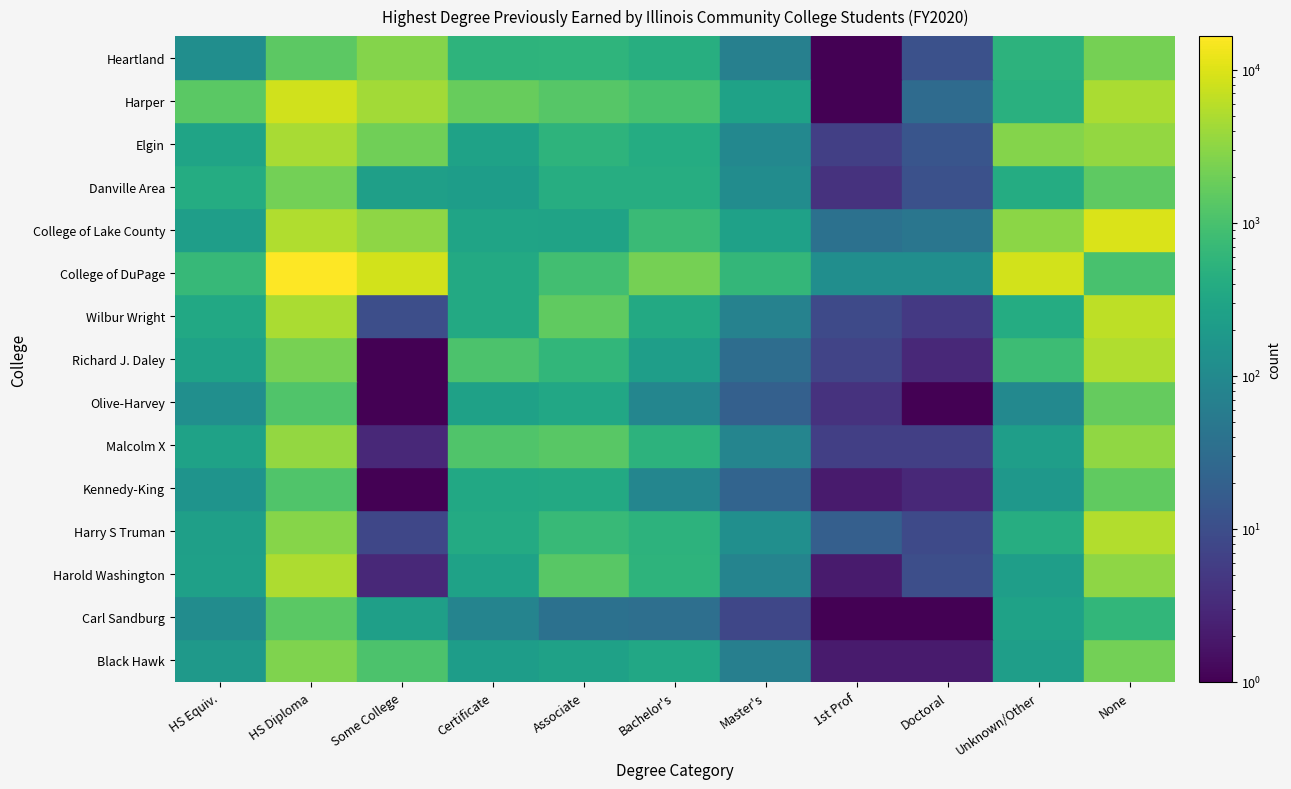

Between 1st Prof Degree and Doctoral Degree, which is larger?

1st Prof Degree